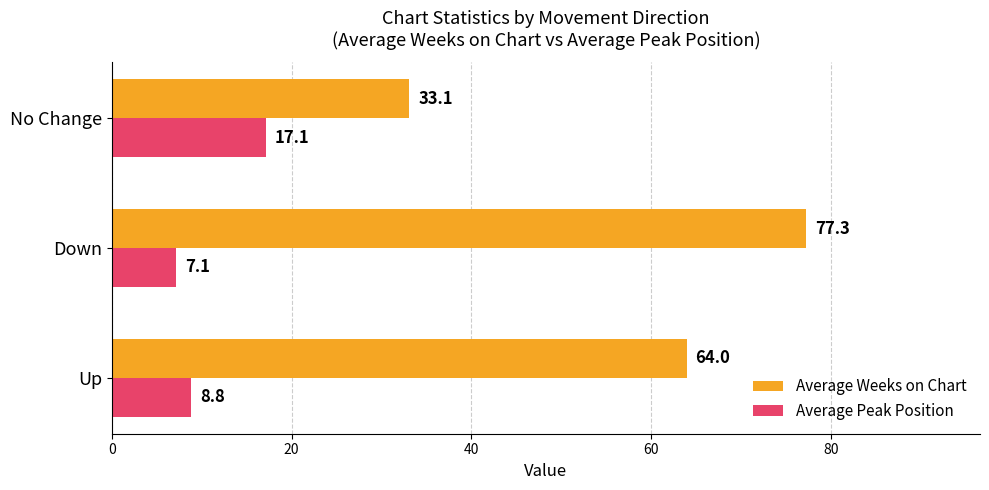

The Average Peak Position series shows 7.1 at Down. True or false?

True